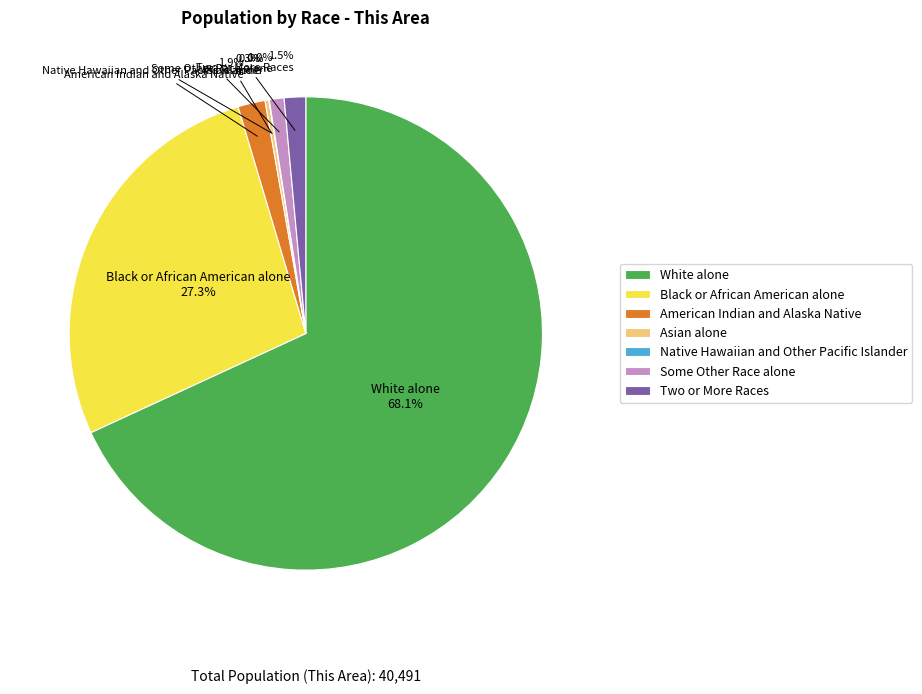

Is the sum of Two or More Races and White alone greater than half?

Yes